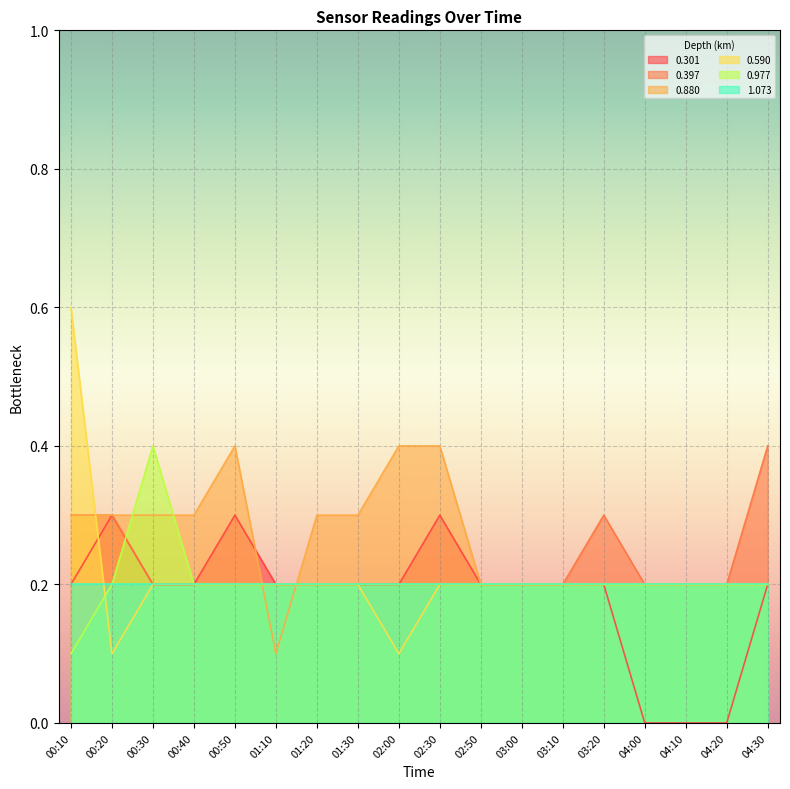

What is the greatest value displayed?

0.6